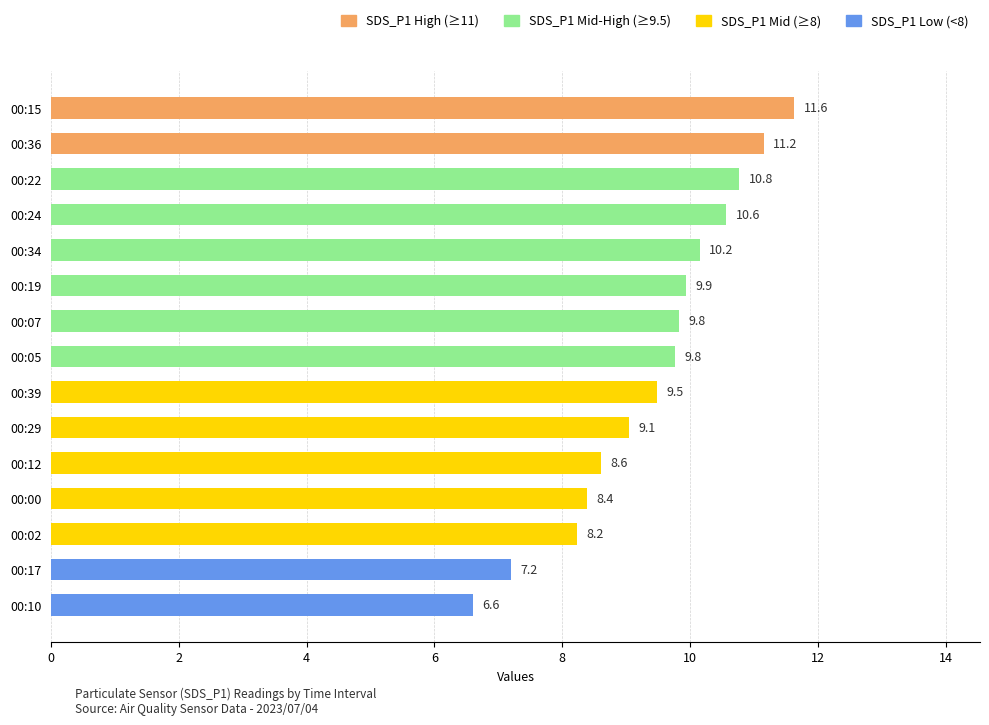

What is the average value?

9.4